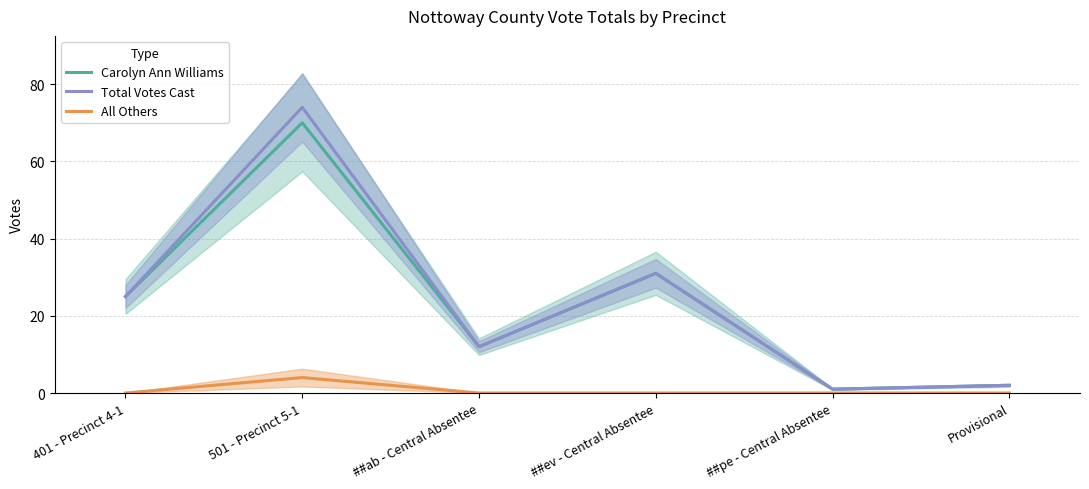

True or false: Total Votes Cast and Carolyn Ann Williams intersect in this chart.

False